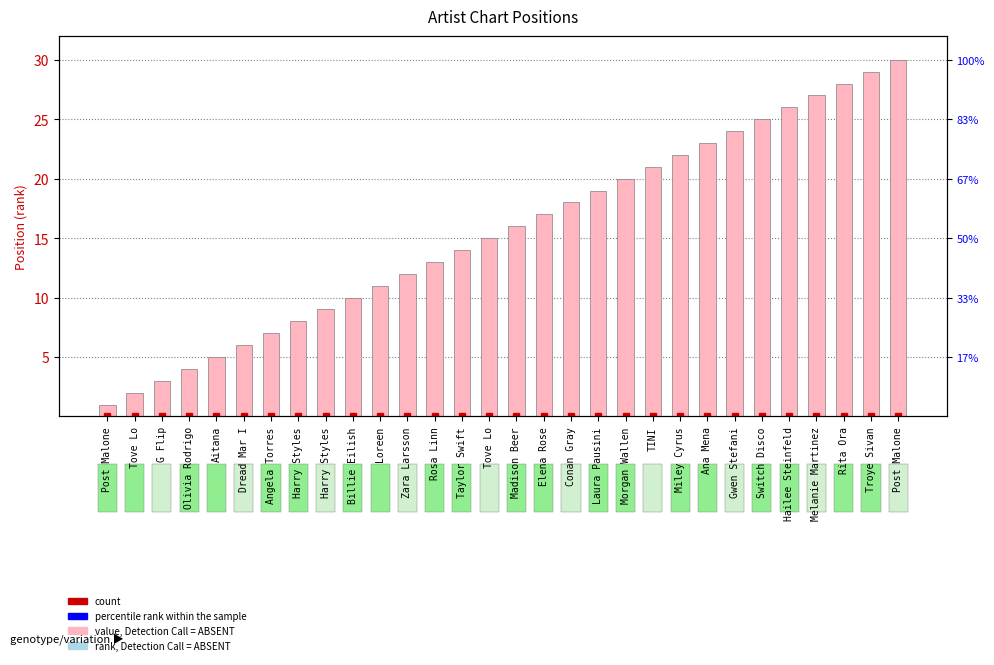

Where does the data first go above 16?

Elena Rose